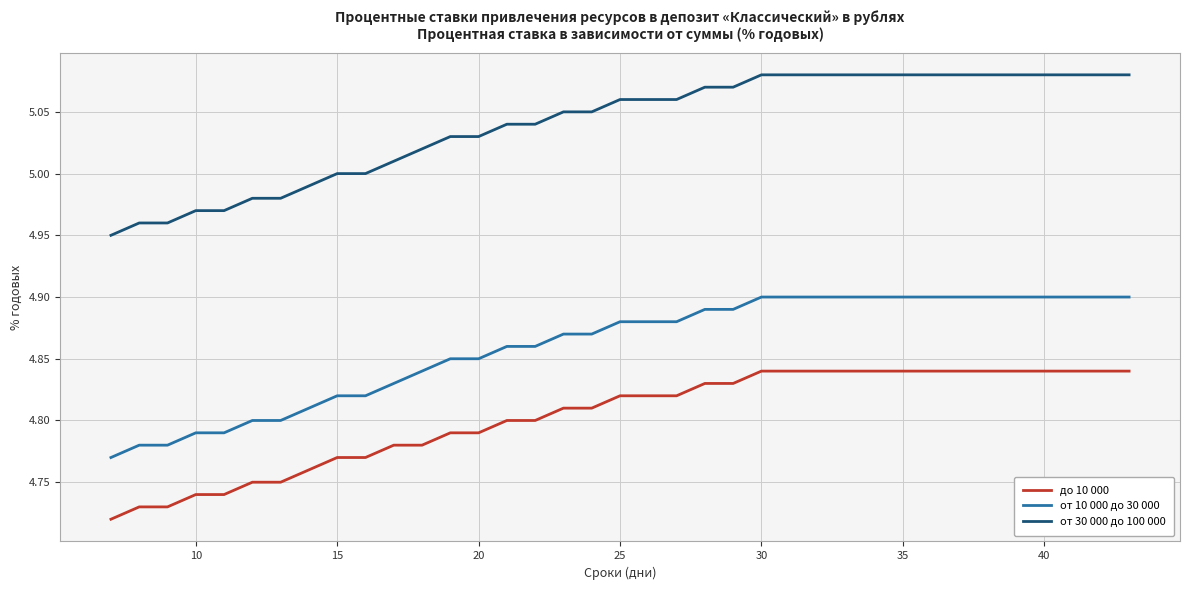

What are all the series names shown in the legend?

до 10 000, от 10 000 до 30 000, от 30 000 до 100 000